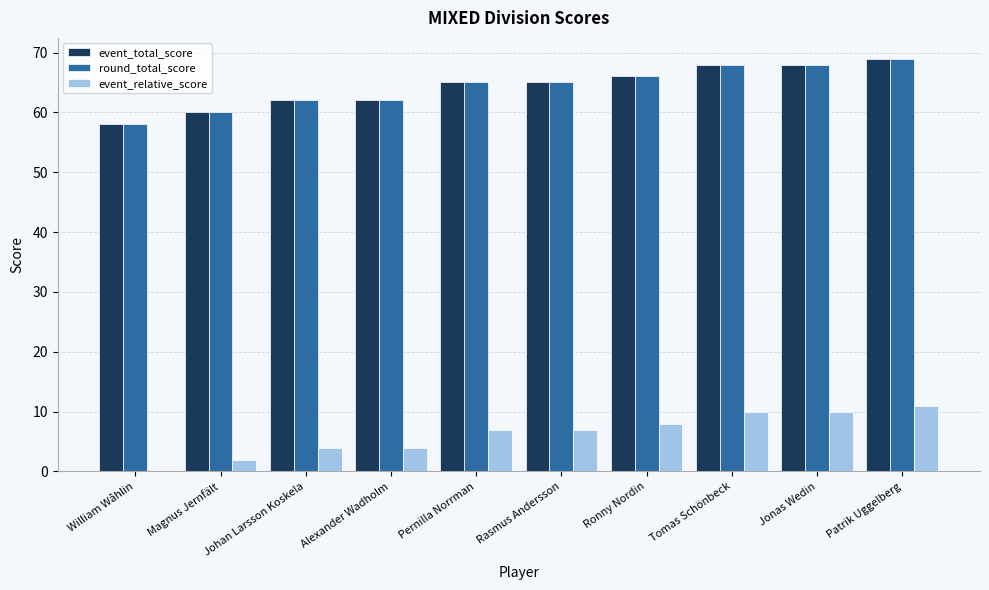

Reading left to right, extract all data points from this chart.

event_total_score: William Wåhlin=58	Magnus Jernfält=60	Johan Larsson Koskela=62	Alexander Wadholm=62	Pernilla Norrman=65	Rasmus Andersson=65	Ronny Nordin=66	Tomas Schönbeck=68	Jonas Wedin=68	Patrik Uggelberg=69
round_total_score: William Wåhlin=58	Magnus Jernfält=60	Johan Larsson Koskela=62	Alexander Wadholm=62	Pernilla Norrman=65	Rasmus Andersson=65	Ronny Nordin=66	Tomas Schönbeck=68	Jonas Wedin=68	Patrik Uggelberg=69
event_relative_score: William Wåhlin=0	Magnus Jernfält=2	Johan Larsson Koskela=4	Alexander Wadholm=4	Pernilla Norrman=7	Rasmus Andersson=7	Ronny Nordin=8	Tomas Schönbeck=10	Jonas Wedin=10	Patrik Uggelberg=11